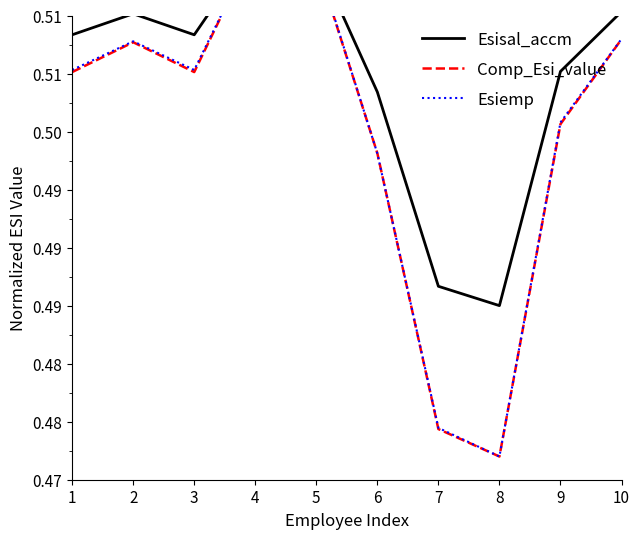

Which series has the largest range (max minus min)?

Comp_Esi_value